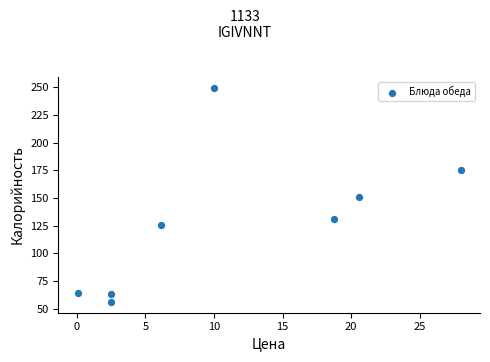

What is the average Y value?

126.9